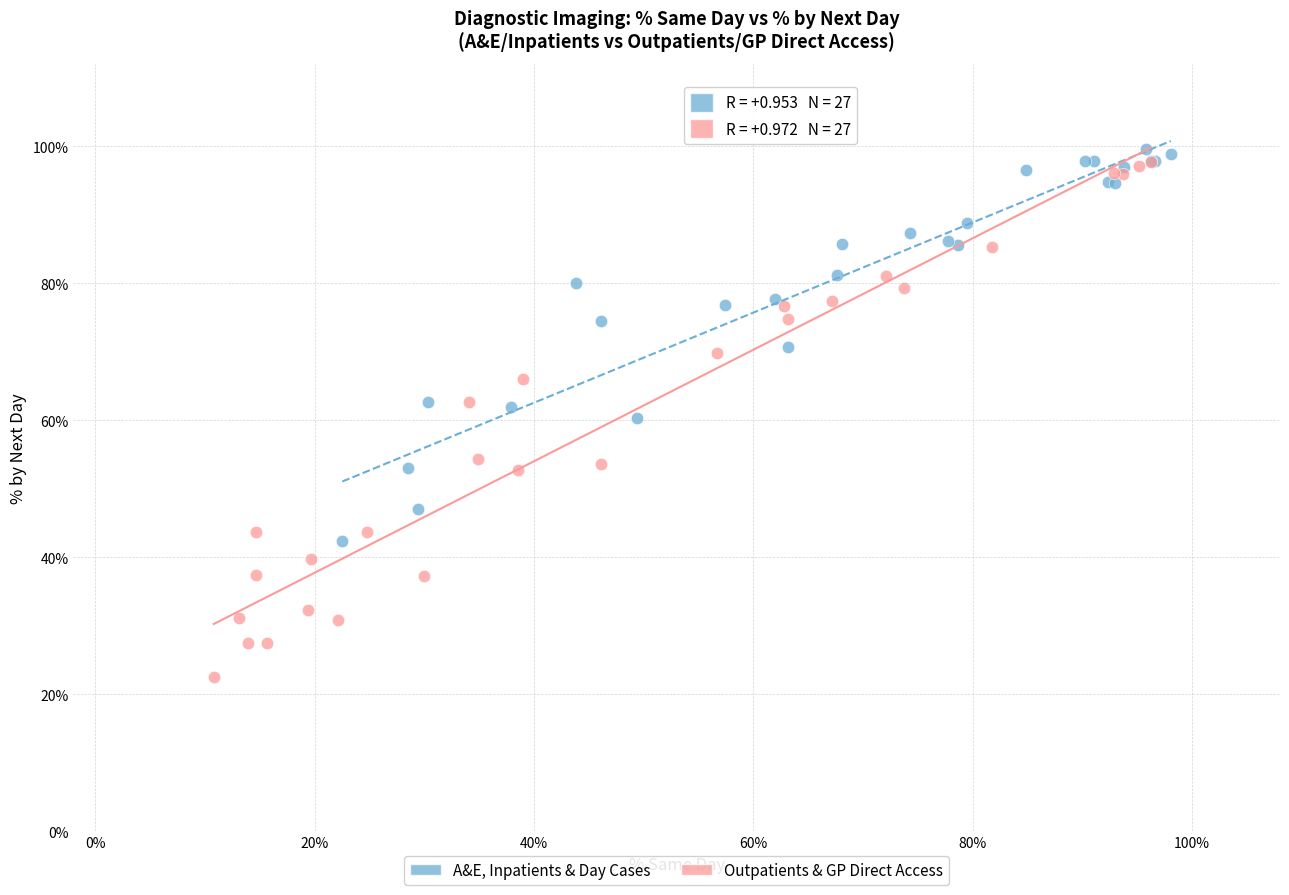

What are all the series names shown in the legend?

A&E, Inpatients & Day Cases, Outpatients & GP Direct Access